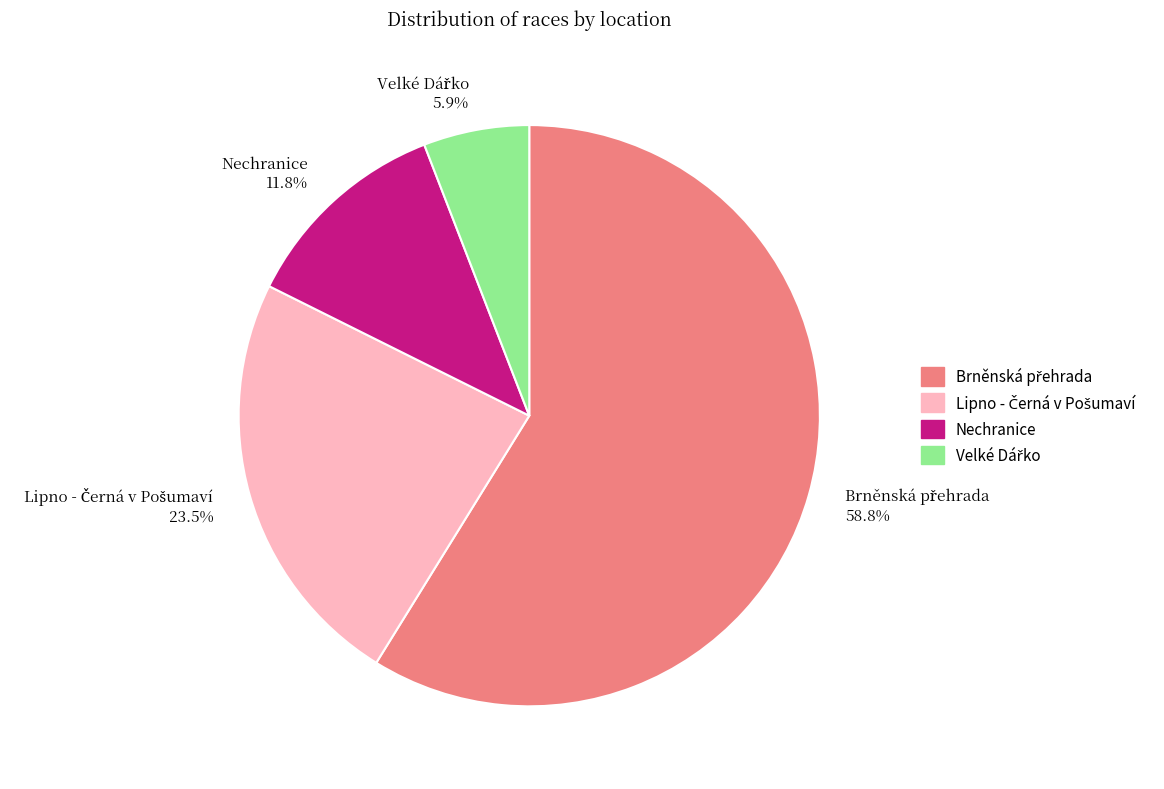

How much of the chart is everything except Nechranice 11.8%?

88.2%